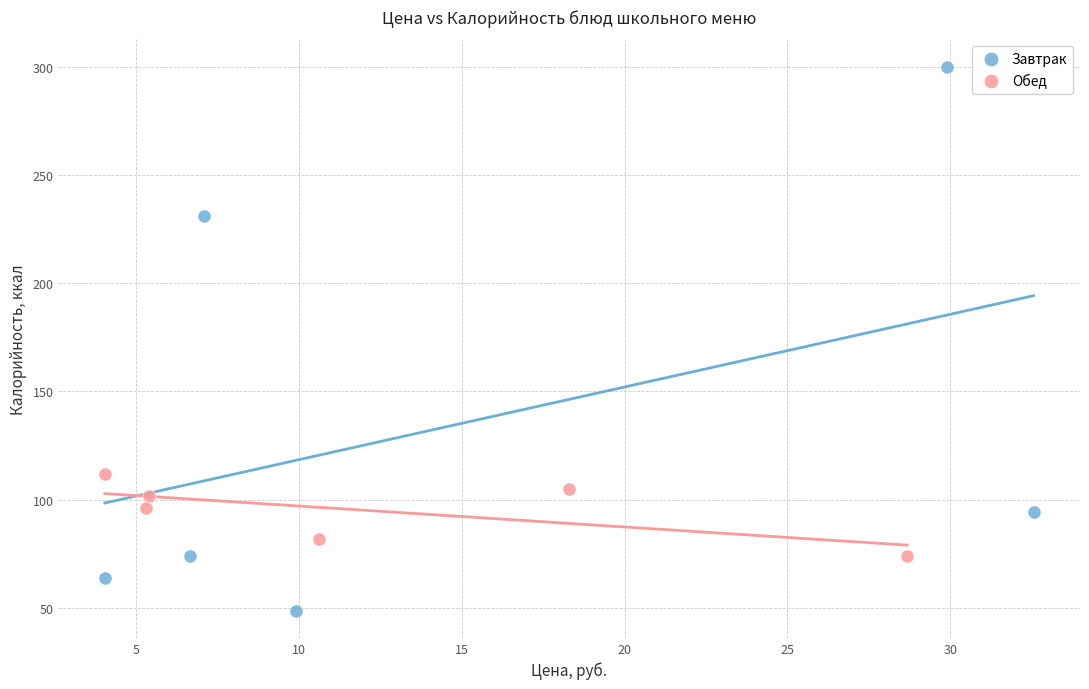

What are all the series names shown in the legend?

Завтрак, Обед